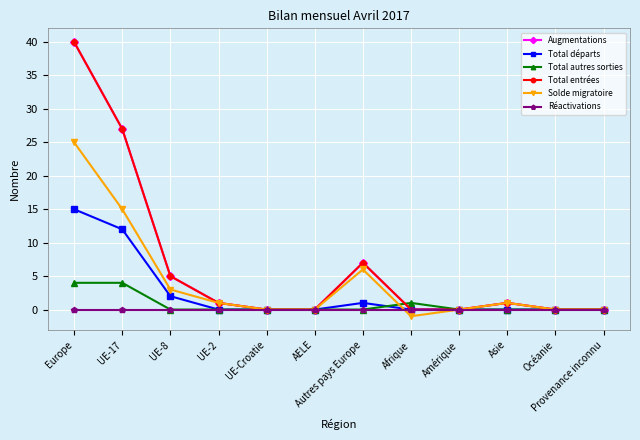

Between Afrique and Provenance inconnu, which series saw the biggest shift?

Total autres sorties